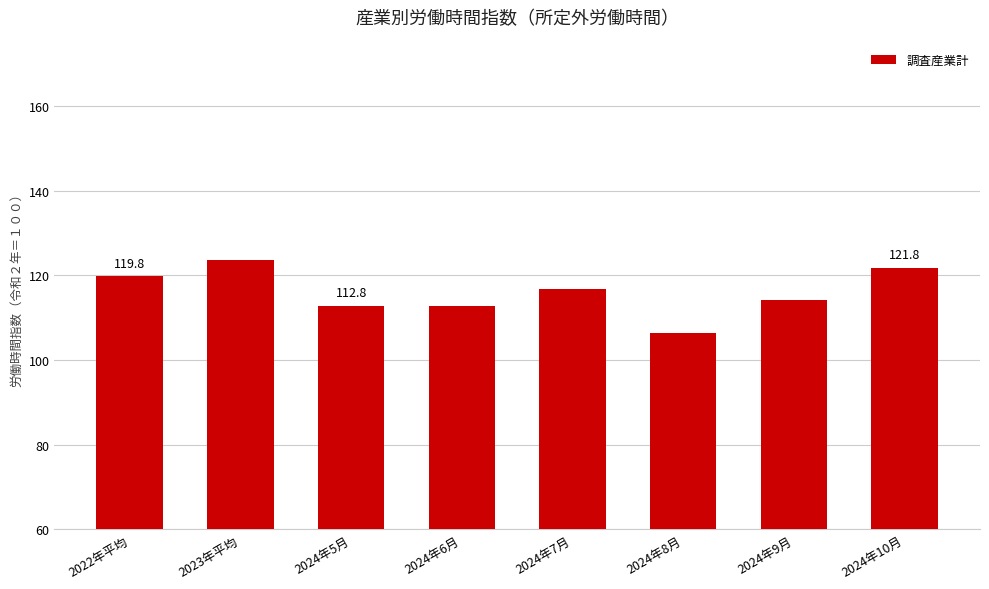

Which label corresponds to the smallest value in the chart?

2024年8月